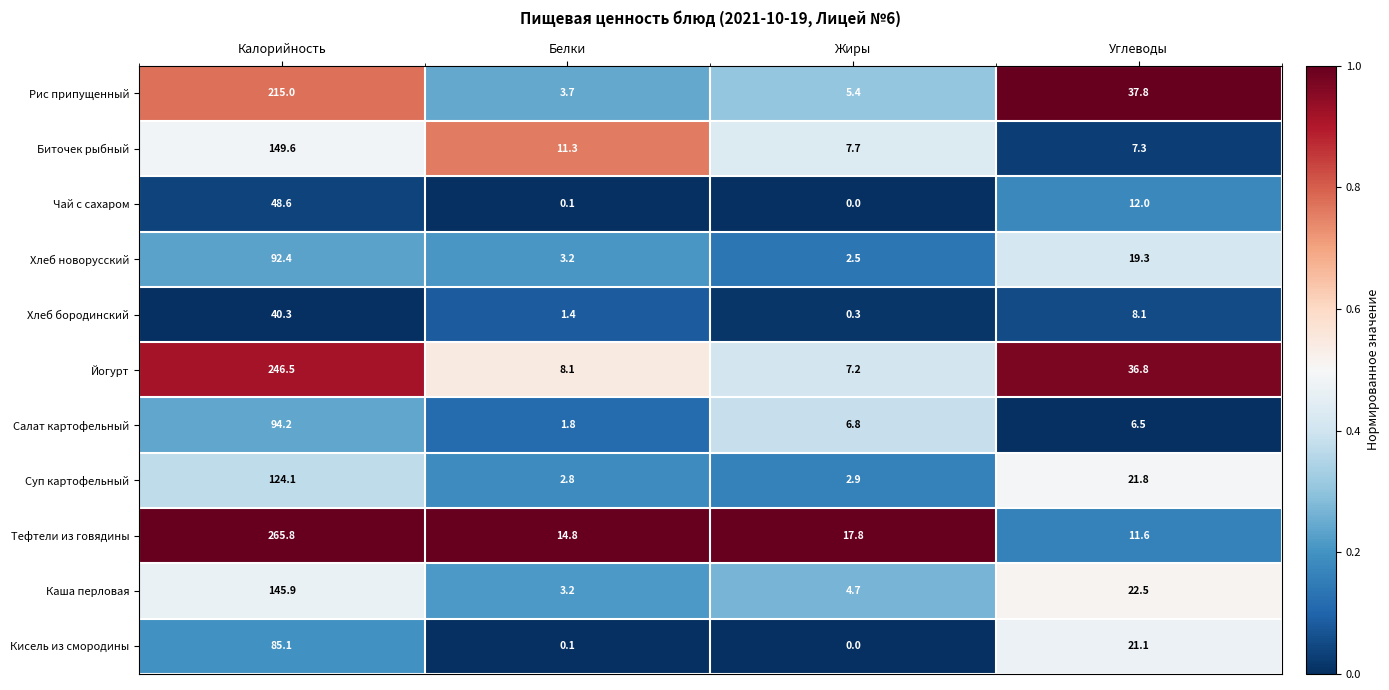

Which series has the largest range (max minus min)?

Тефтели из говядины